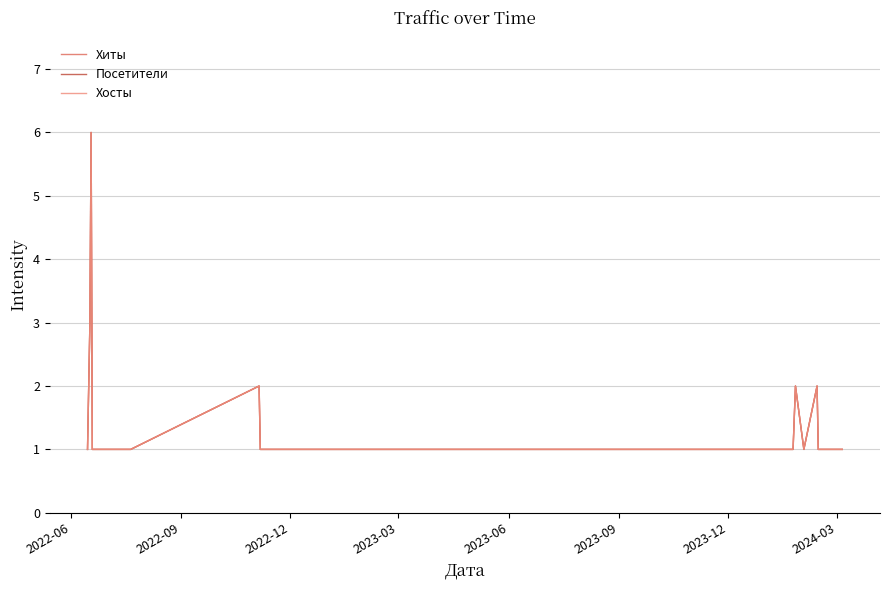

True or false: Посетители and Хиты intersect in this chart.

False